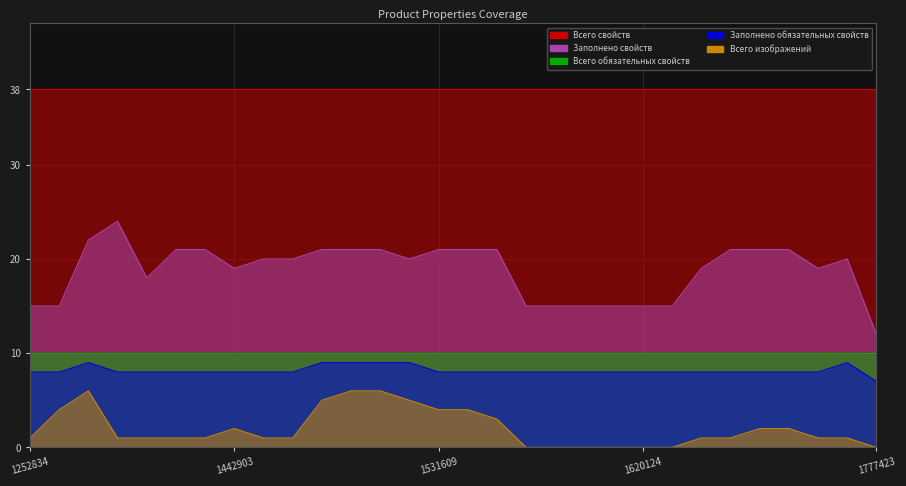

The Всего изображений series shows 9 at 1465111. True or false?

False